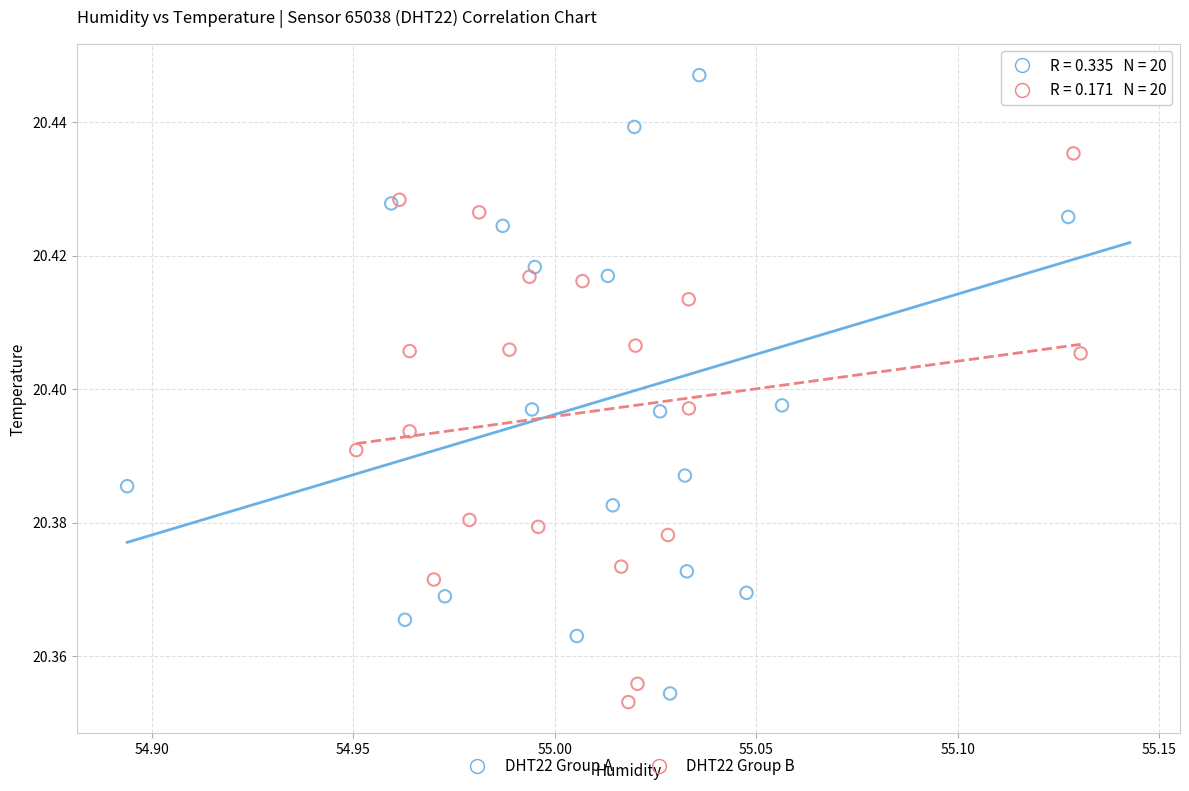

Which series has the widest spread of Y values?

DHT22 Group A